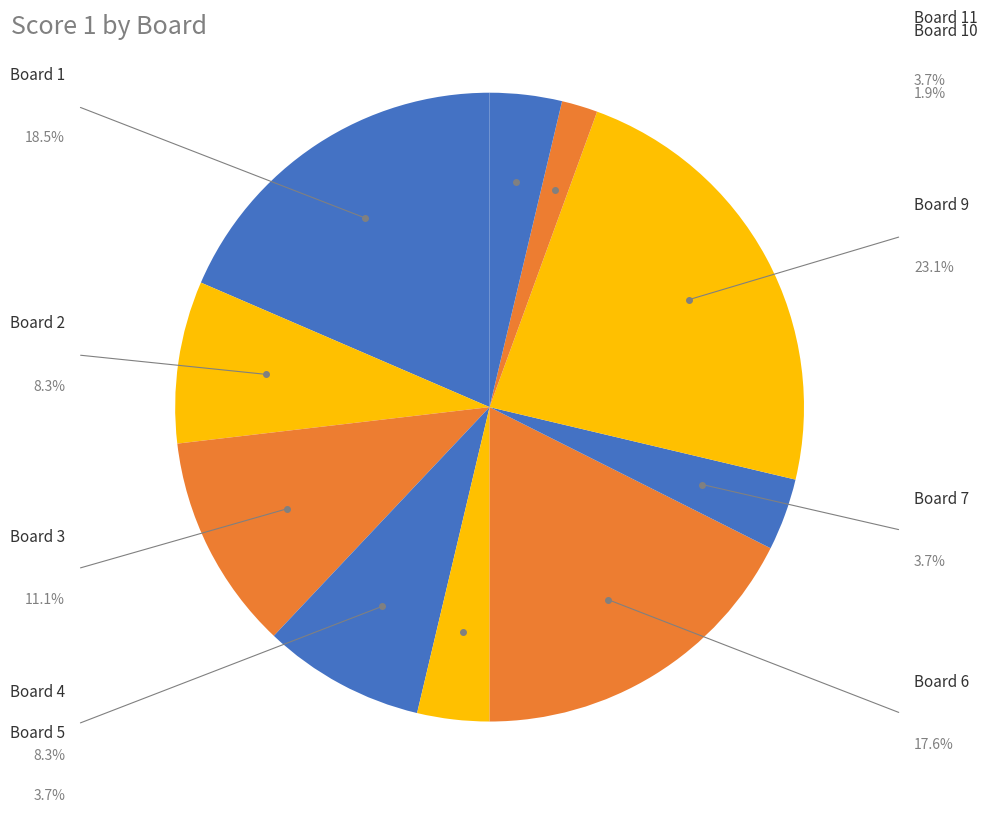

Which slice is the largest?

9